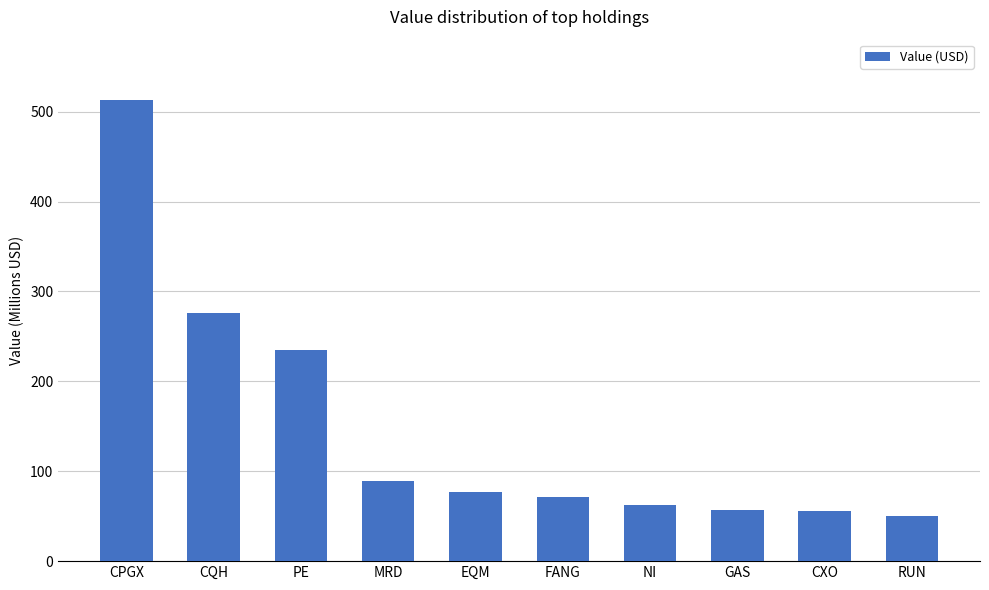

Does the chart contain any negative values?

No